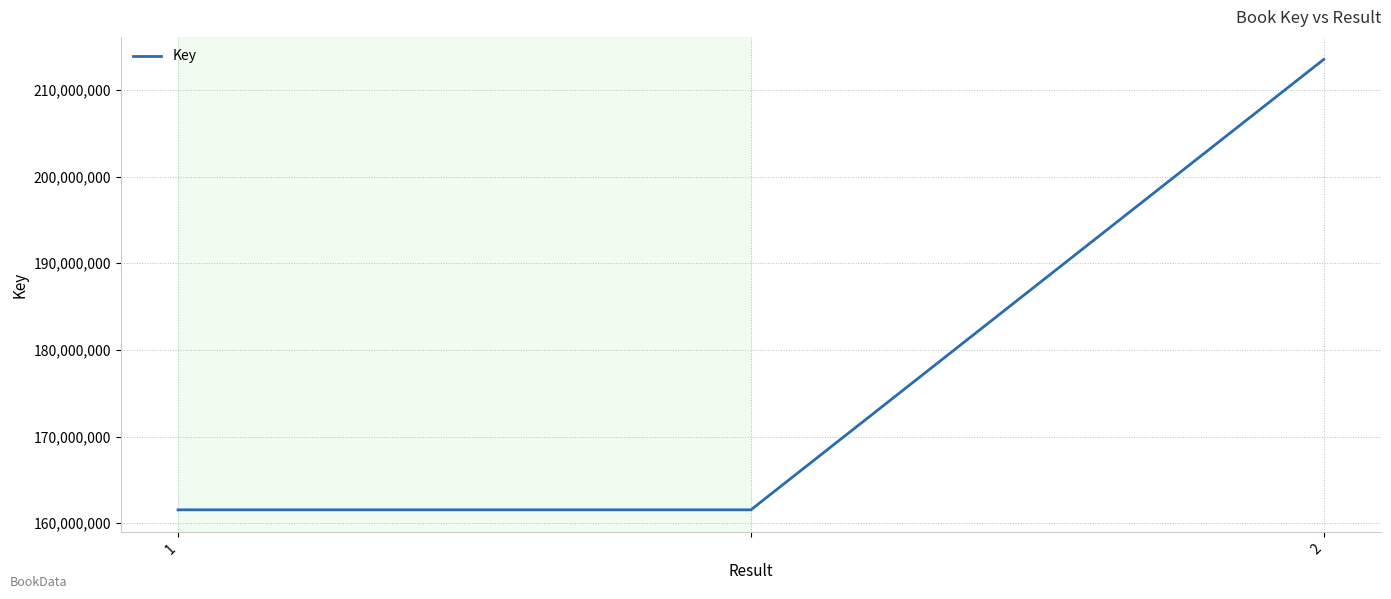

What is the sum of all values?

536621024